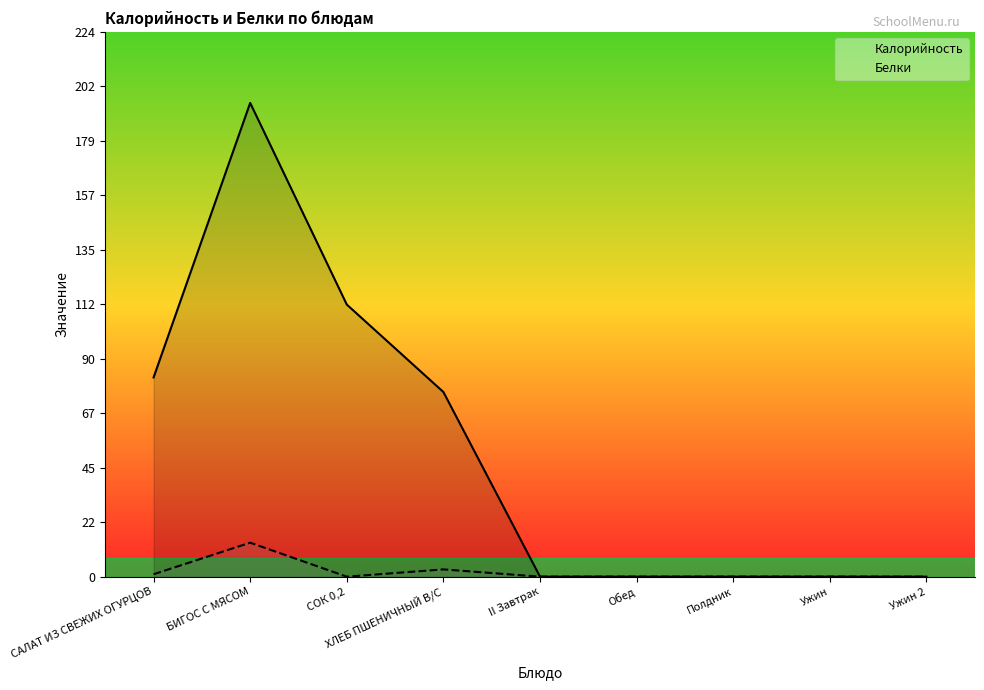

What is the average value of the Калорийность series?

52